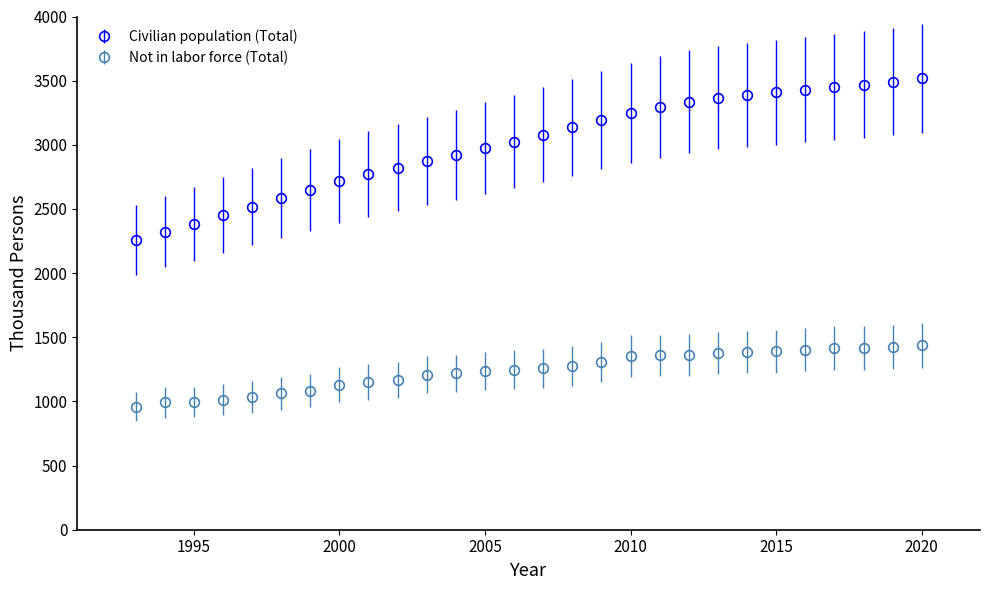

Which series has the widest spread of values?

Civilian population (Total)